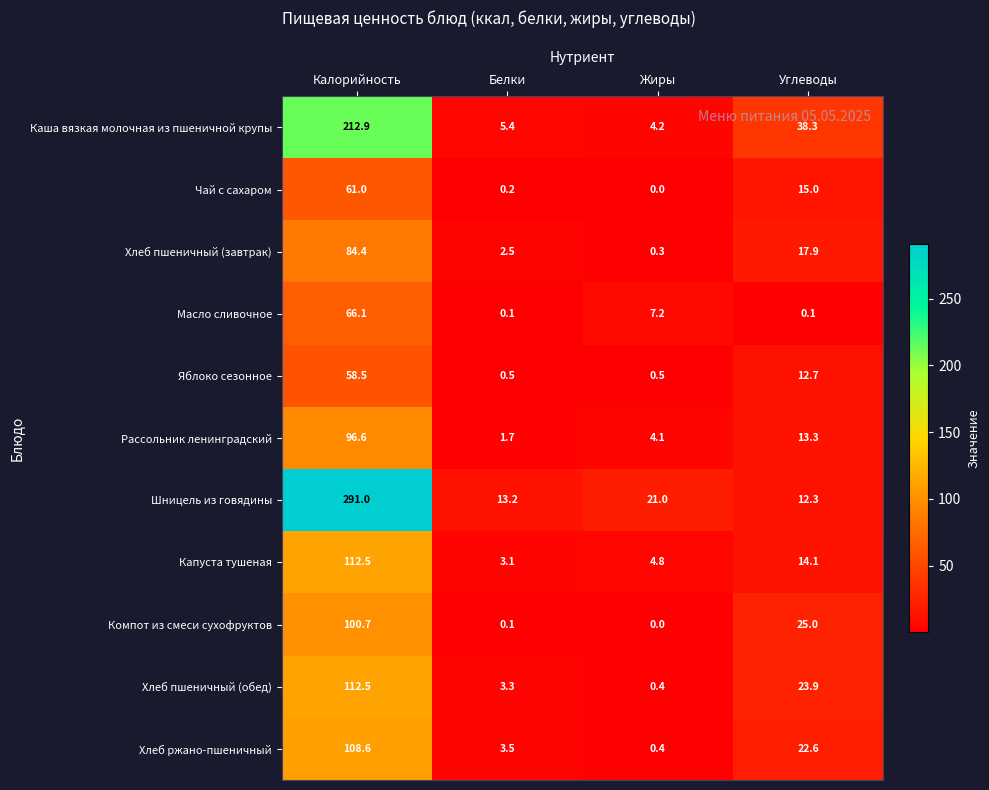

The value of Капуста тушеная at Углеводы is 24.3. True or false?

False